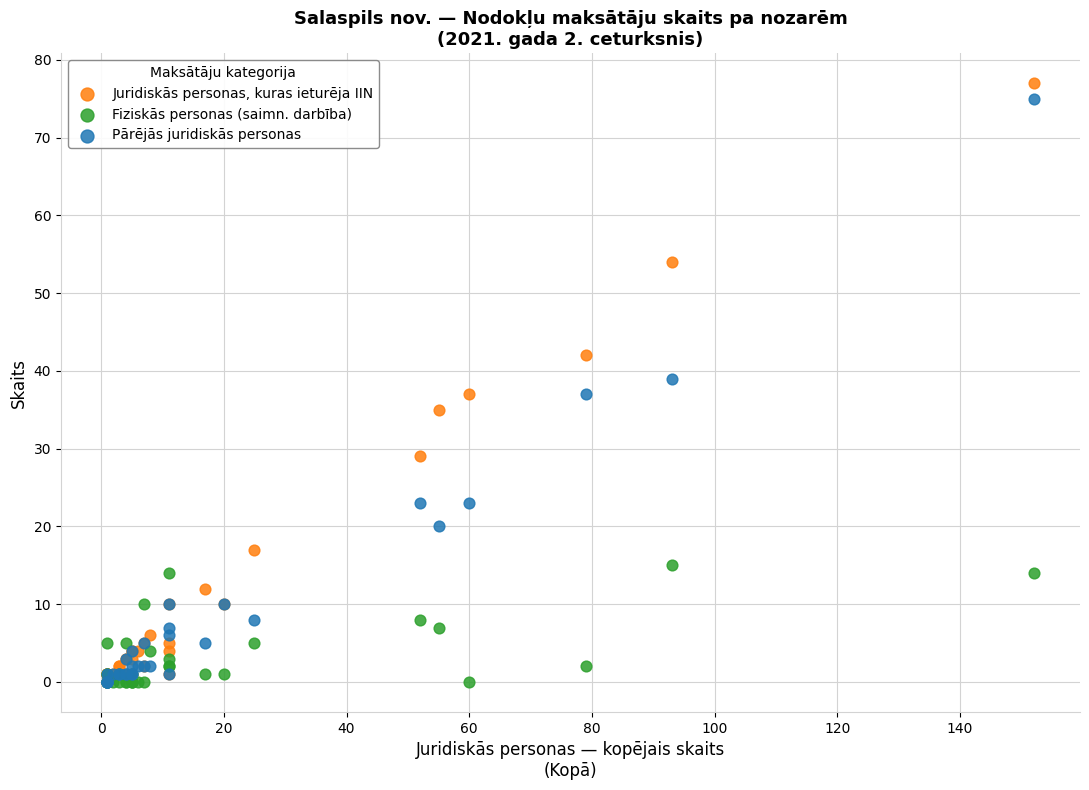

Which series has the largest Y range (max minus min)?

Juridiskās personas, kuras ieturēja IIN